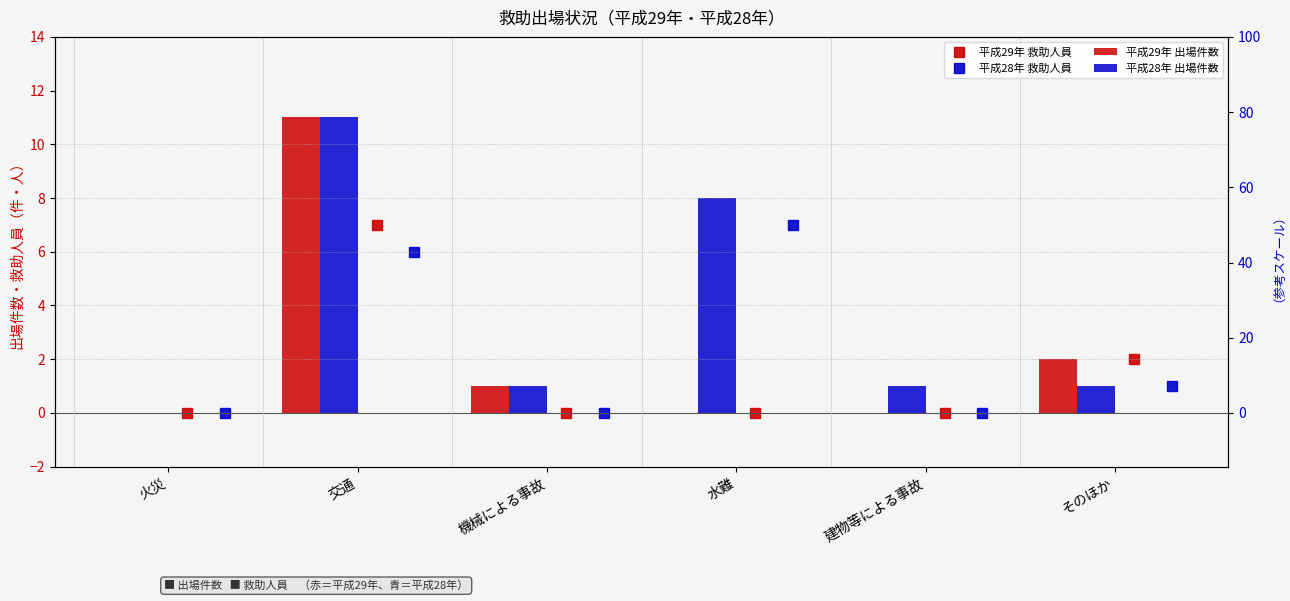

List the series in order of their peak value, lowest first.

平成29年 救助人員, 平成28年 救助人員, 平成29年 出場件数, 平成28年 出場件数